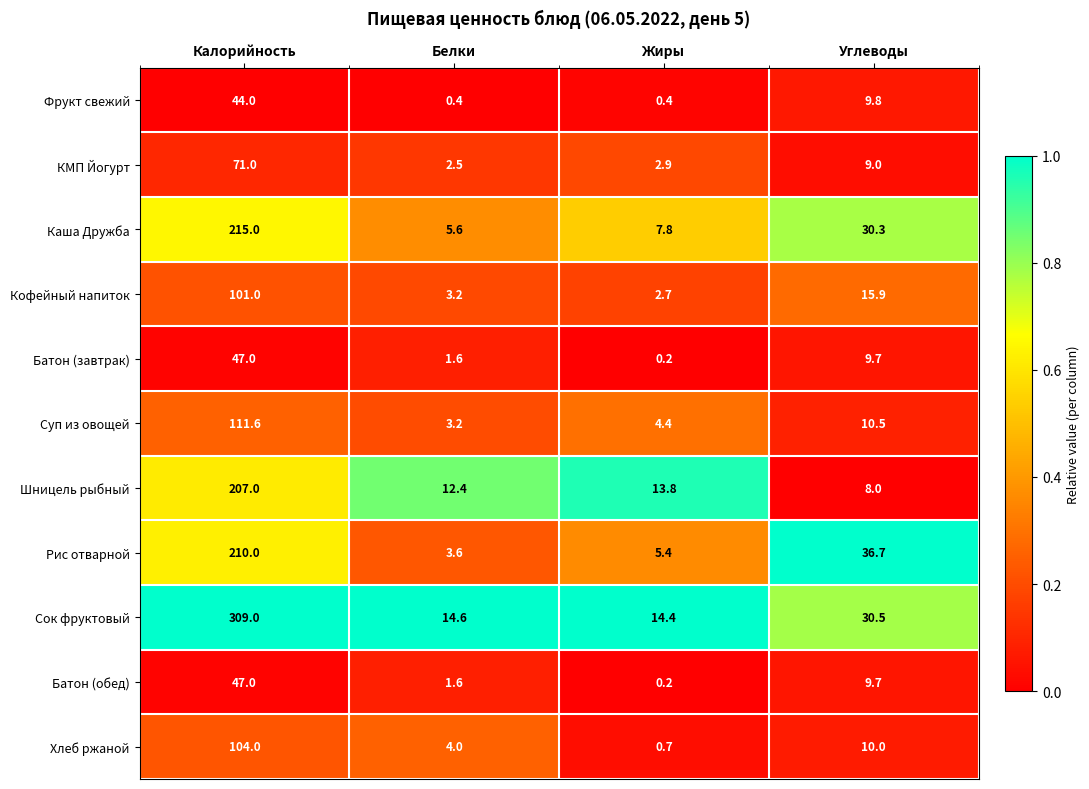

What is the difference between the highest and lowest values at Белки?

14.2